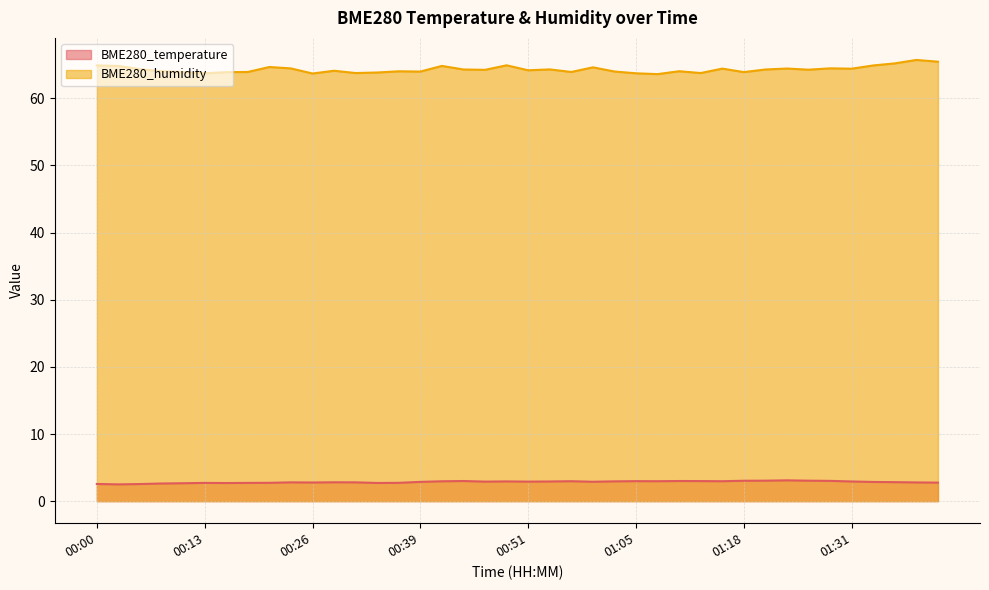

What is the sum of the BME280_temperature values at 00:23 and 01:12?

5.8